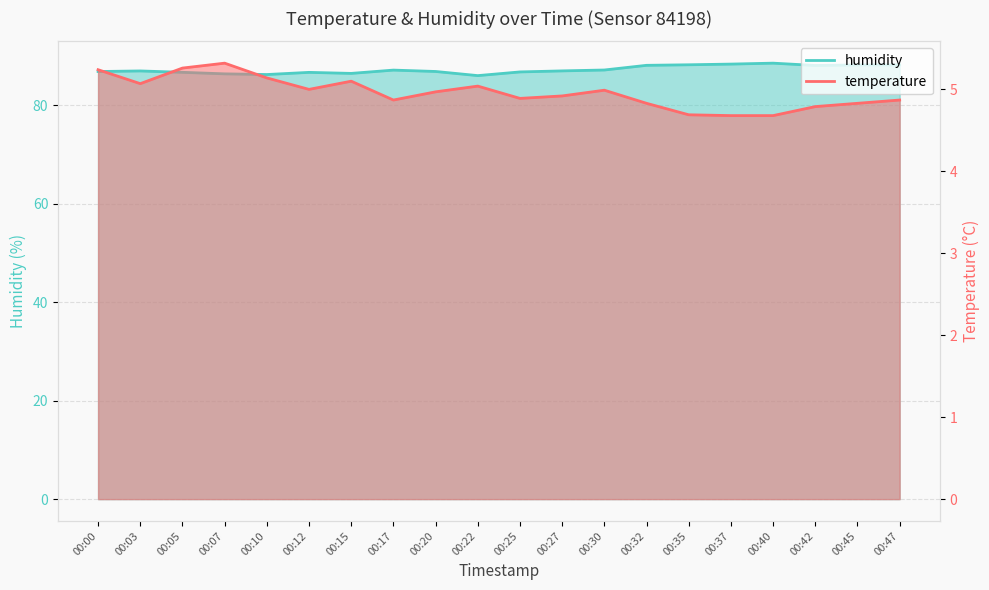

Is it true that humidity equals 88.3 at 00:37?

True